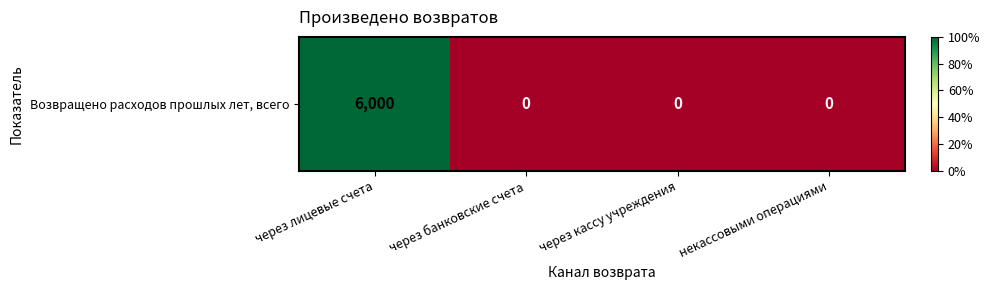

Which label corresponds to the largest value in the chart?

через лицевые счета